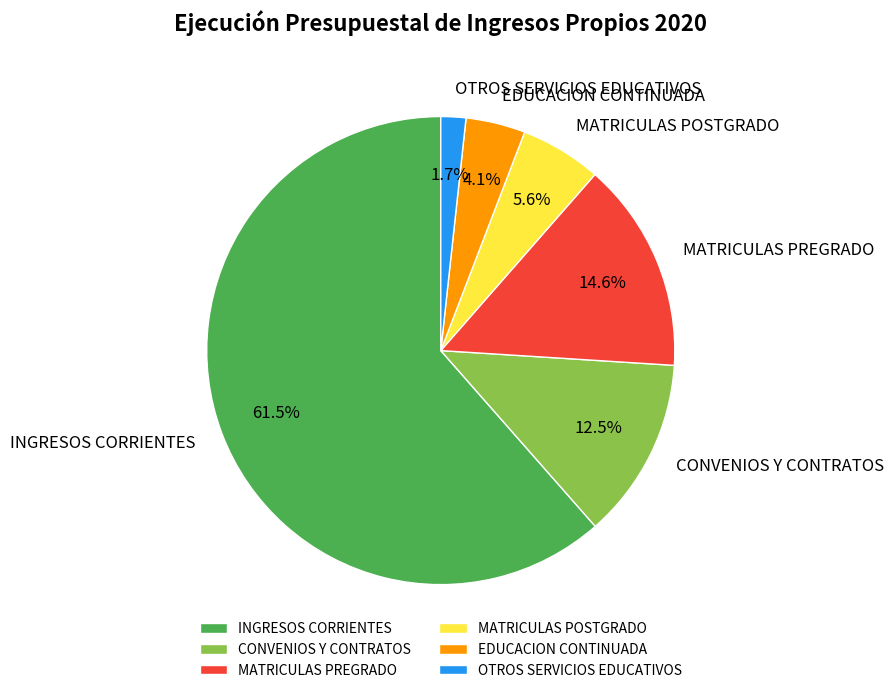

What is the ratio of the value at MATRICULAS POSTGRADO to the value at CONVENIOS Y CONTRATOS?

0.4